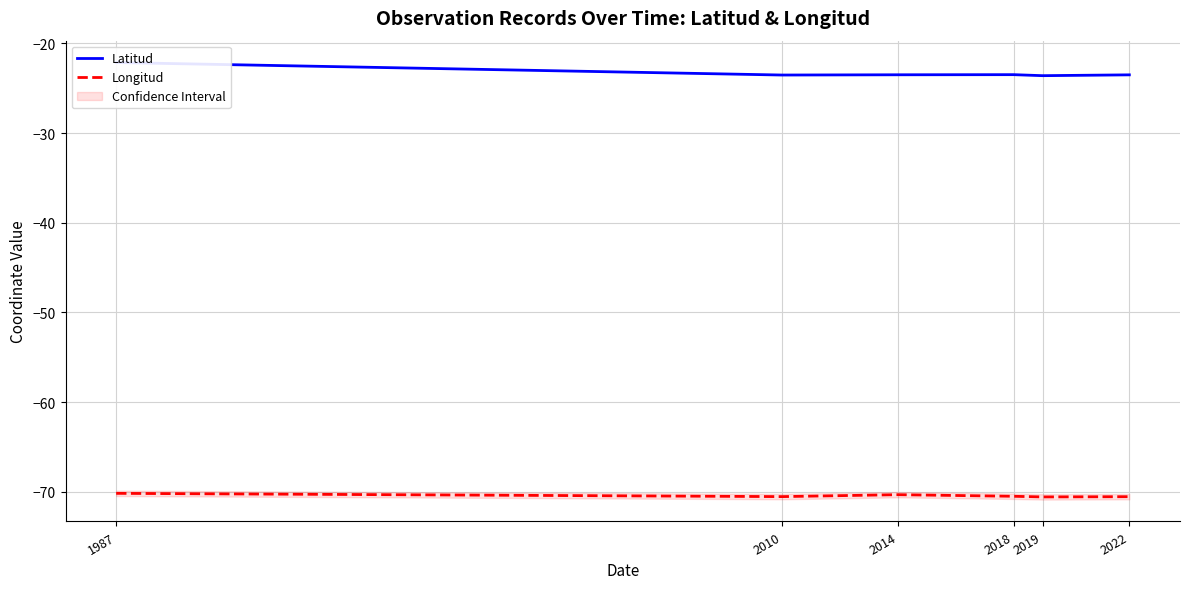

What is the difference between the highest and lowest values at 2022?

47.0